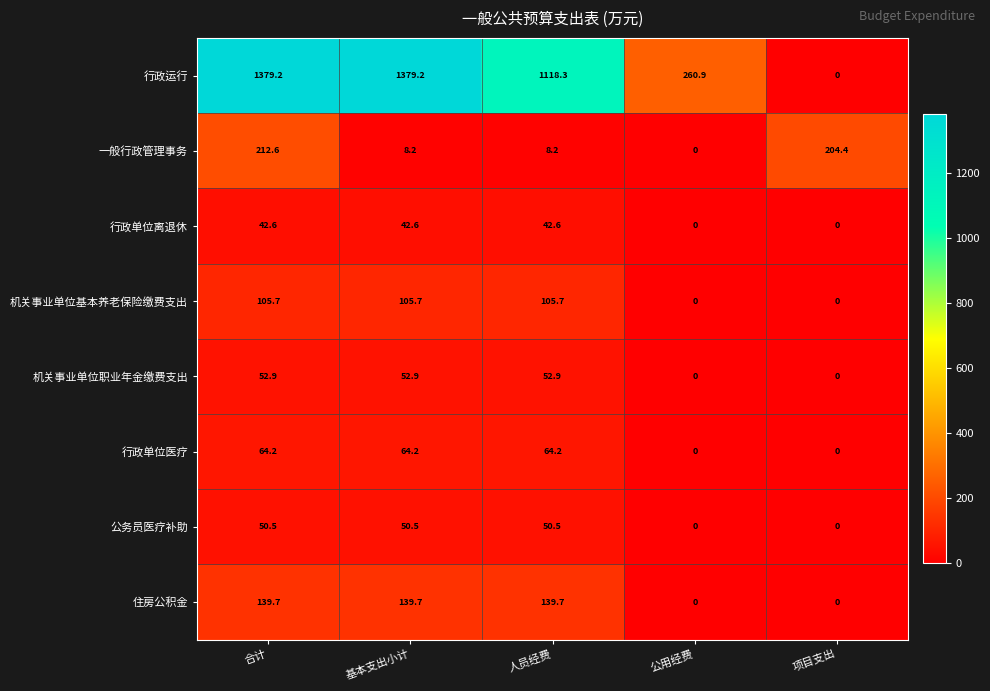

Rank the series at 人员经费 from lowest to highest value.

一般行政管理事务, 行政单位离退休, 公务员医疗补助, 机关事业单位职业年金缴费支出, 行政单位医疗, 机关事业单位基本养老保险缴费支出, 住房公积金, 行政运行